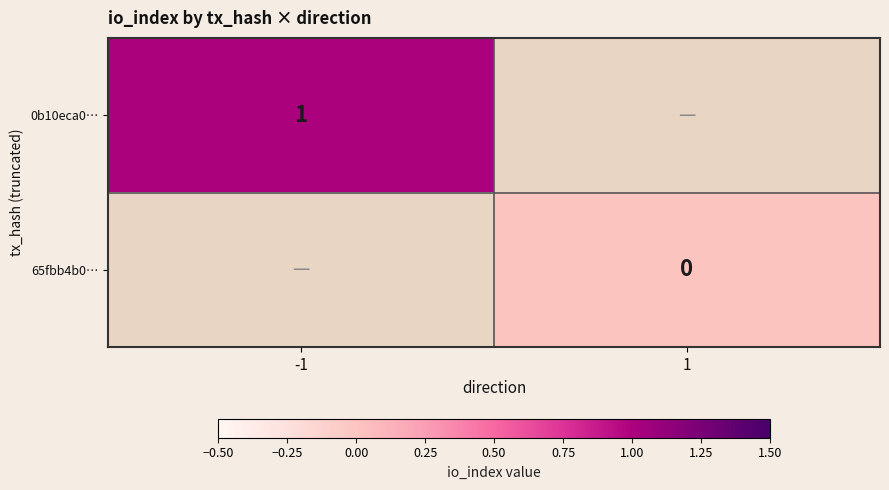

Which category has the lowest value across all series?

1